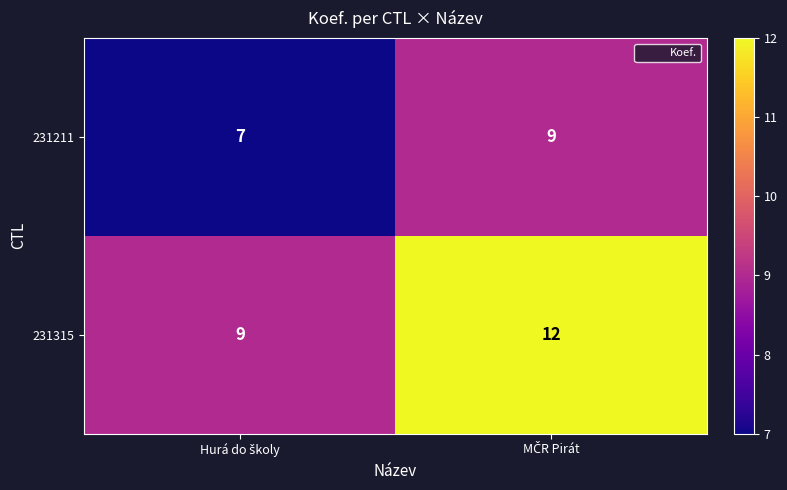

Which series has the largest range (max minus min)?

231315